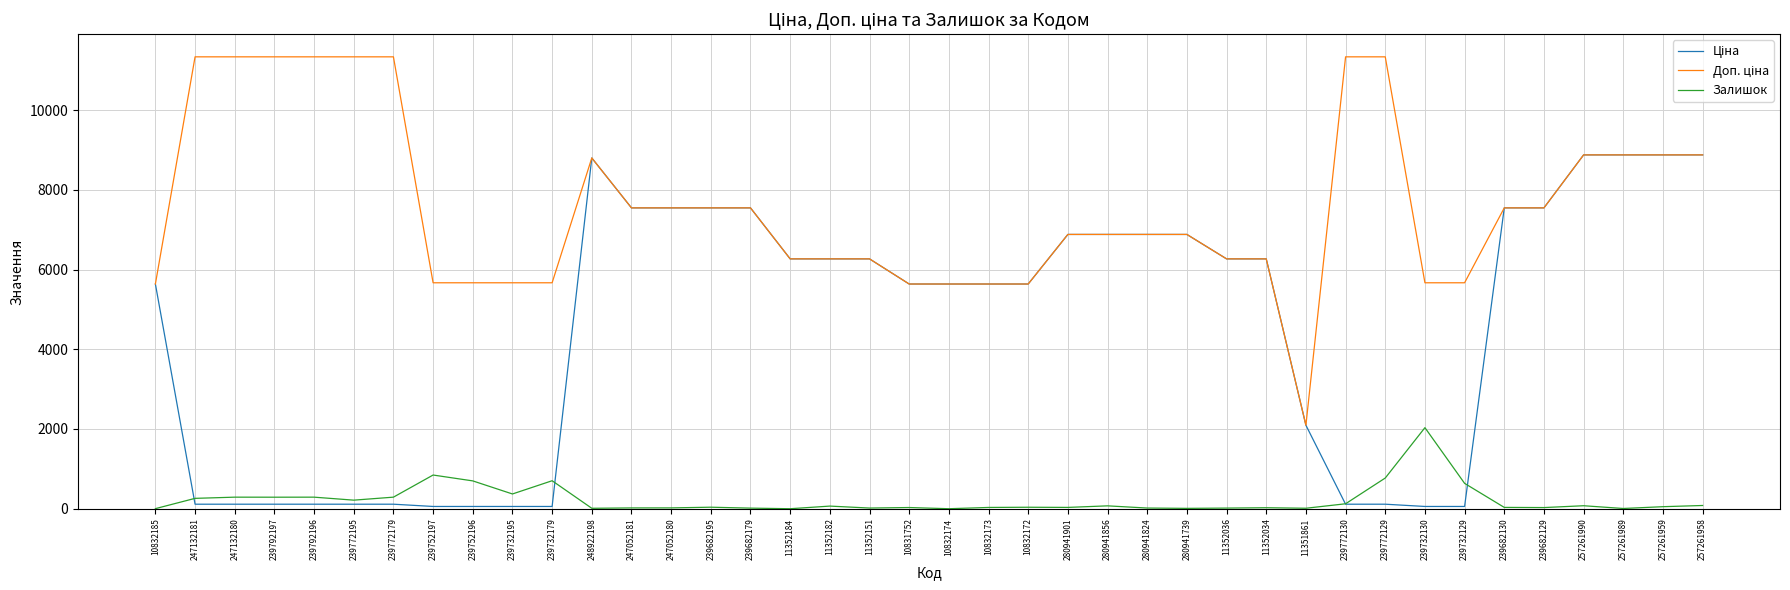

What is the highest value of the Залишок series?

2033.0